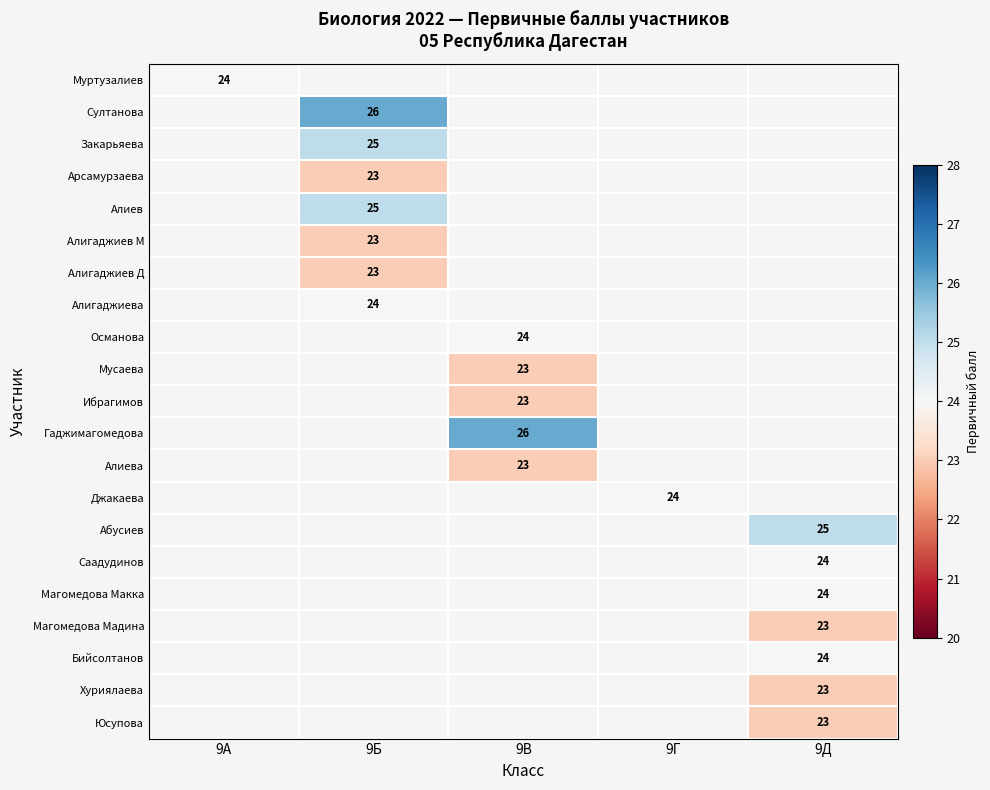

Is the value of Алигаджиева at 9Г greater than the value of Алиев at 9Б?

No